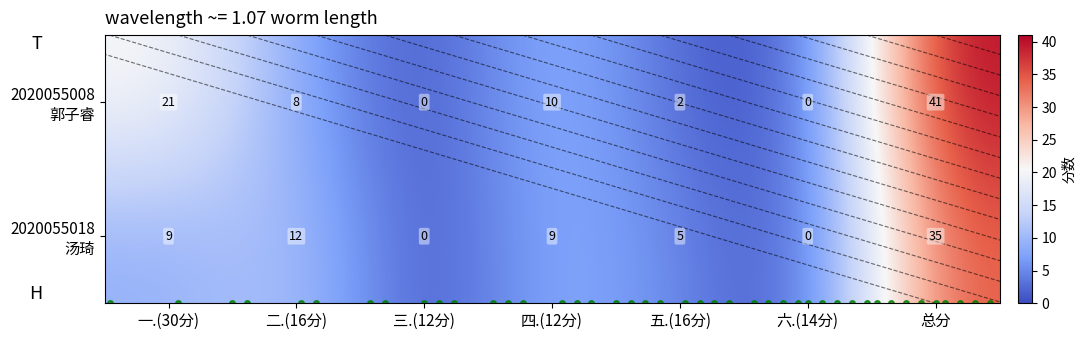

How many categories are shown in the chart?

7